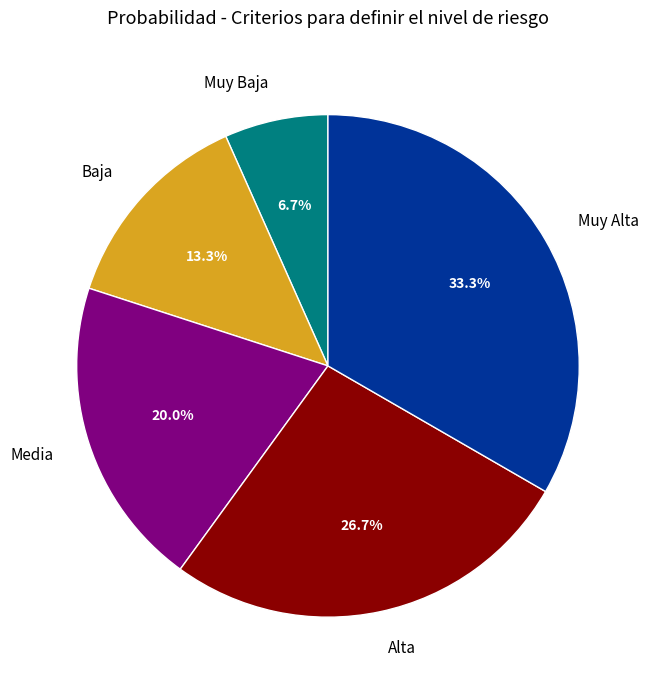

Which category has the biggest portion of the pie?

Muy Alta